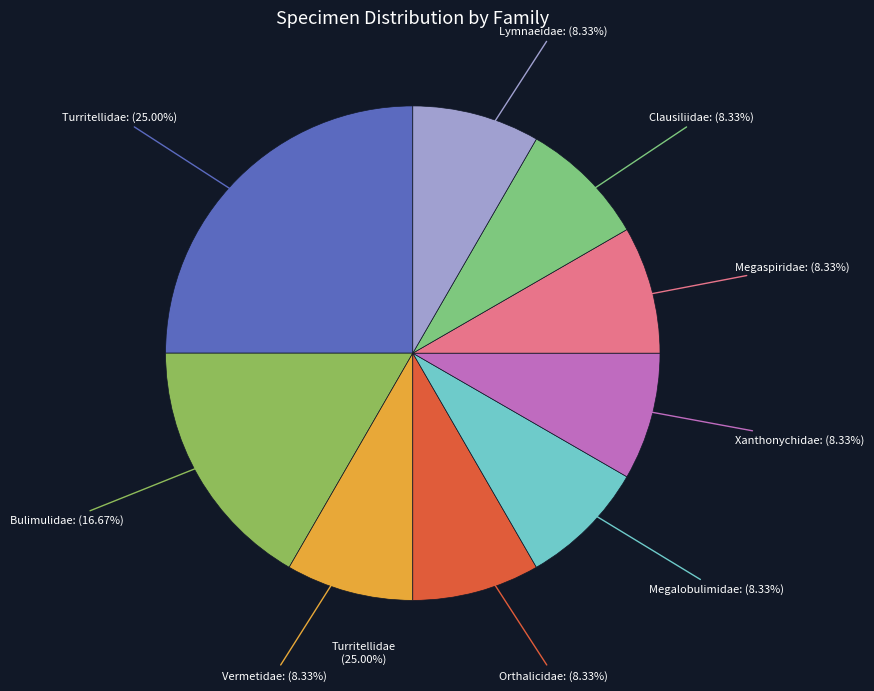

How many segments does this pie chart have?

9